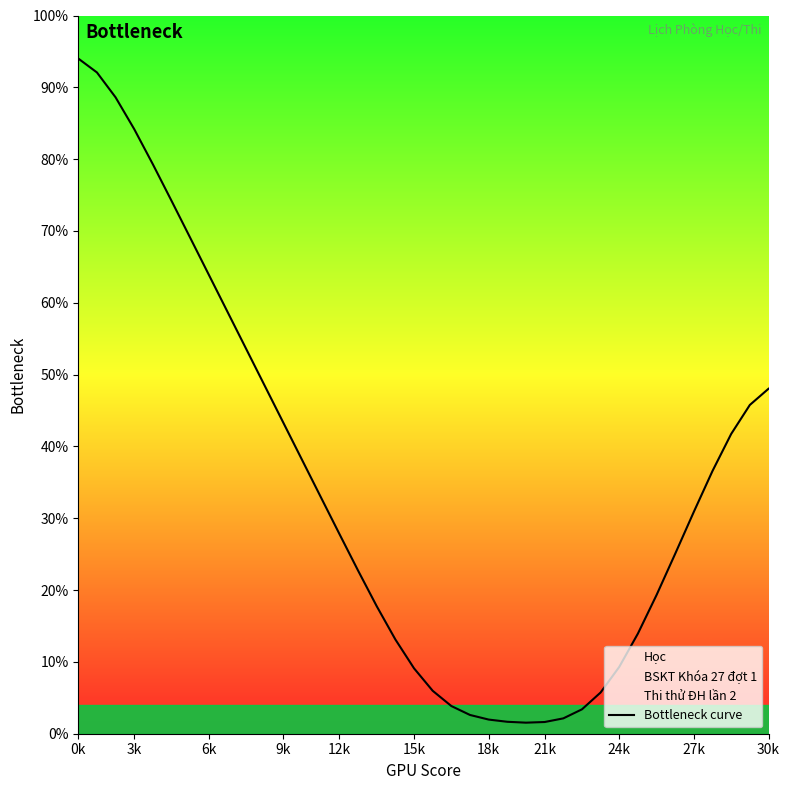

The value of Bottleneck curve at 6k is 63.9. True or false?

True